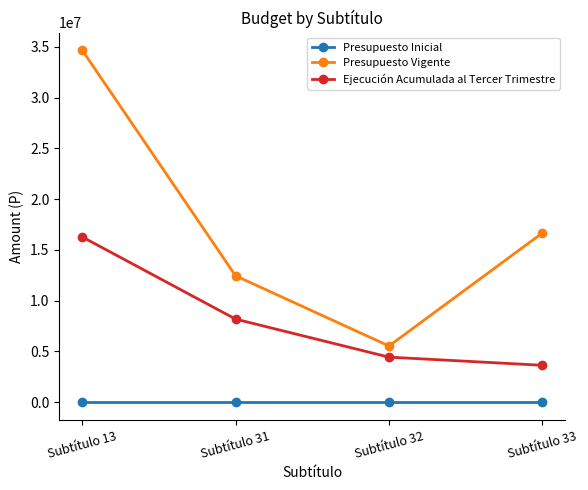

Does the chart display data point markers on the line(s)?

Yes